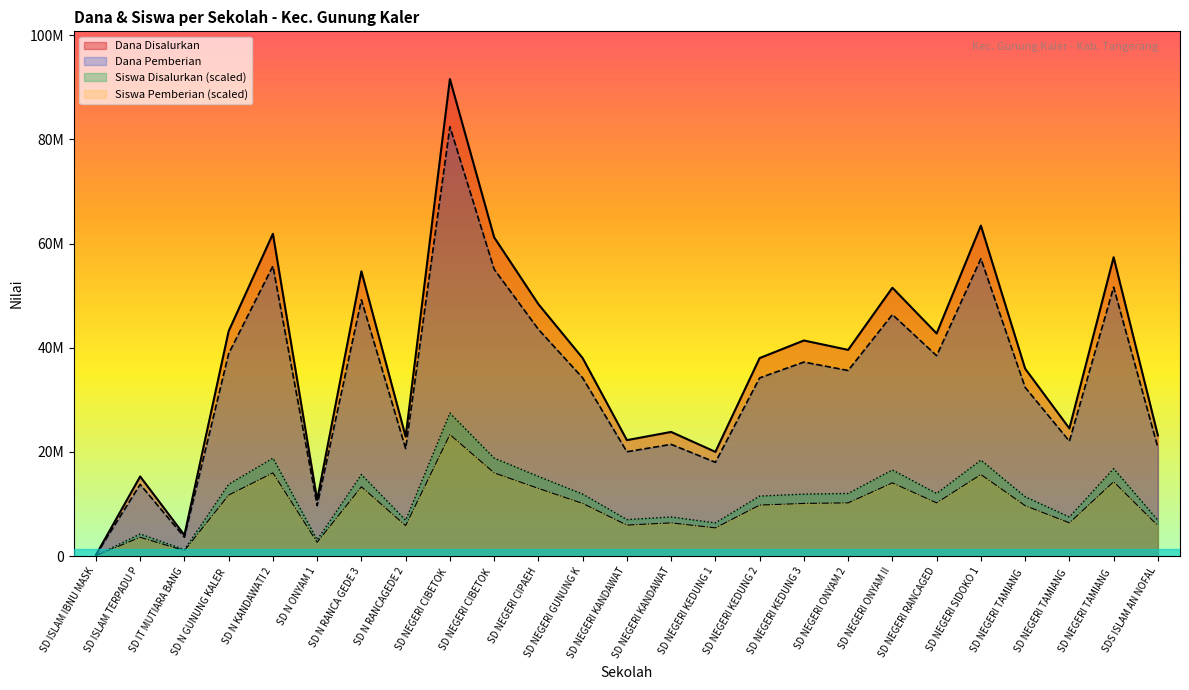

Reading left to right, what are all the values shown in this chart?

Dana Disalurkan: 225000.0	15300000.0	4050000.0	43200000.0	61875000.0	10800000.0	54675000.0	22950000.0	91575000.0	61200000.0	48375000.0	38025000.0	22275000.0	23850000.0	20025000.0	38025000.0	41400000.0	39600000.0	51525000.0	42750000.0	63450000.0	36000000.0	24525000.0	57375000.0	23175000.0
Dana Pemberian: 202500.0	13770000.0	3645000.0	38880000.0	55687500.0	9720000.0	49207500.0	20655000.0	82417500.0	55080000.0	43537500.0	34222500.0	20047500.0	21465000.0	18022500.0	34222500.0	37260000.0	35640000.0	46372500.0	38475000.0	57105000.0	32400000.0	22072500.0	51637500.0	20857500.0
Siswa Disalurkan: 125445.2	4265137.0	1254452.1	13798972.6	18816780.8	3136130.1	15680650.7	6899486.3	27472500.0	18816780.8	15304315.1	11917294.5	7024931.5	7526712.3	6397705.5	11540958.9	11917294.5	12042739.7	16558767.1	12042739.7	18440445.2	11415513.7	7526712.3	16809657.5	6899486.3
Siswa Pemberian: 106628.4	3625366.4	1066284.2	11729126.7	15994263.7	2665710.6	13328553.1	5864563.4	23351625.0	15994263.7	13008667.8	10129700.3	5971191.8	6397705.5	5438049.7	9809815.1	10129700.3	10236328.8	14074952.1	10236328.8	15674378.4	9703186.6	6397705.5	14288208.9	5864563.4